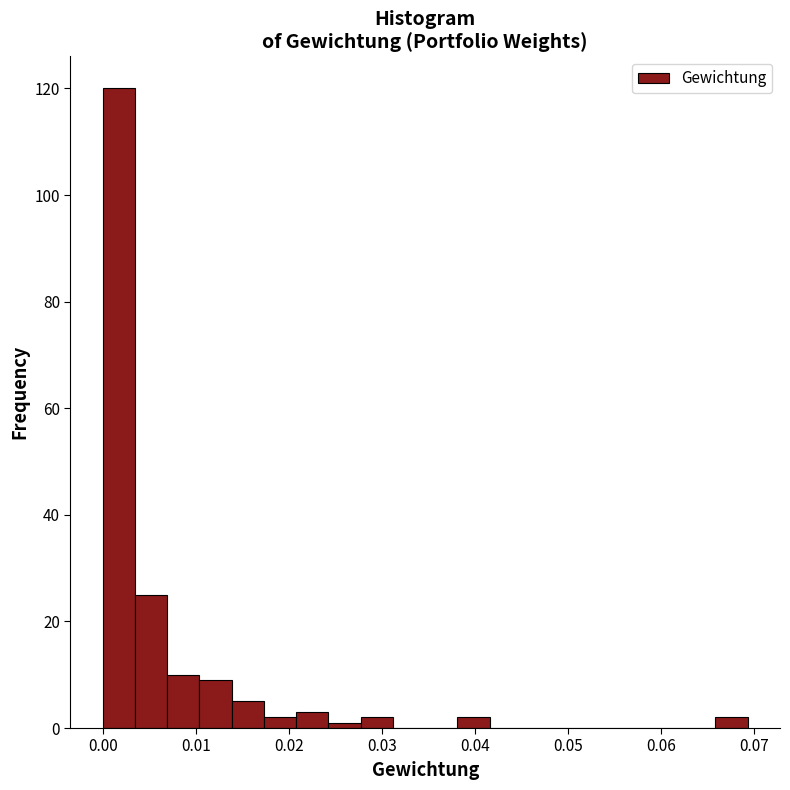

Around what value on the x-axis is the tallest bar? Give the approximate position of its centre, as read against the axis.

0.002